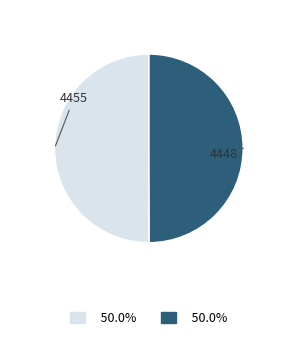

Approximately how many times larger is the value at 4455 compared to 4448?

1.0